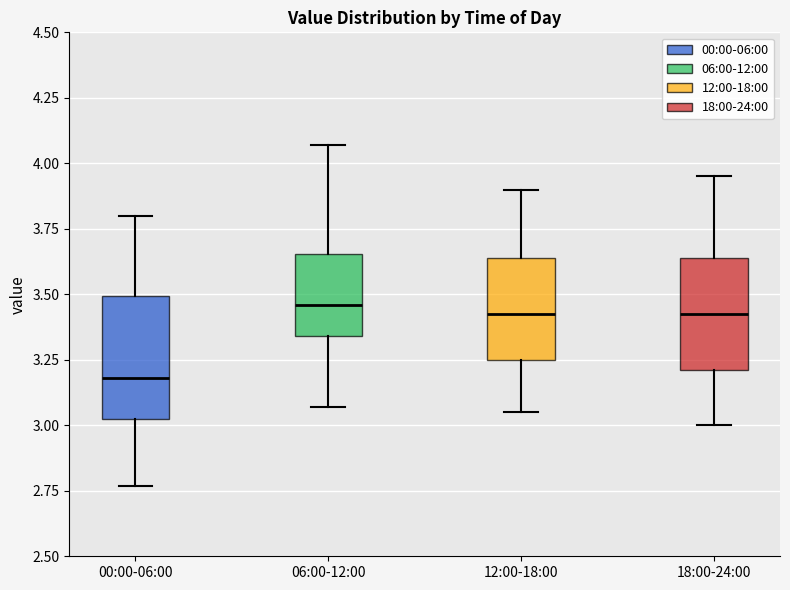

Reading left to right, read every box against the y-axis: the position of its median line, the range the box covers, and the ends of its whiskers. The values are not printed on the chart, so give them approximately, as read against the axis.

00:00-06:00: median 3.20, box 3.05 to 3.50, whiskers 2.75 to 3.80
06:00-12:00: median 3.45, box 3.35 to 3.65, whiskers 3.05 to 4.05
12:00-18:00: median 3.45, box 3.25 to 3.65, whiskers 3.05 to 3.90
18:00-24:00: median 3.45, box 3.20 to 3.65, whiskers 3.00 to 3.95